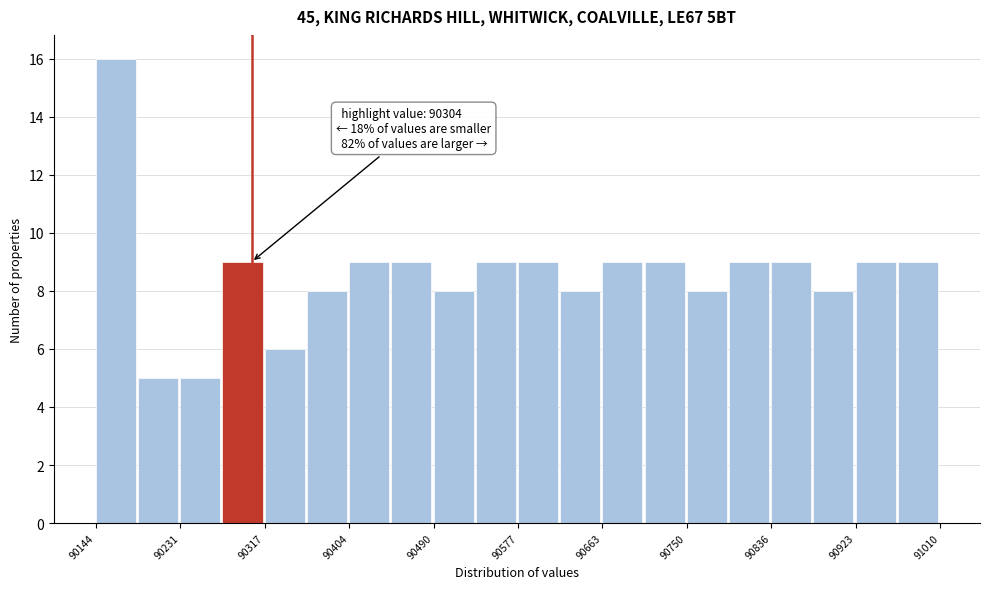

Which range on the x-axis has the tallest bar?

90140 to 90190